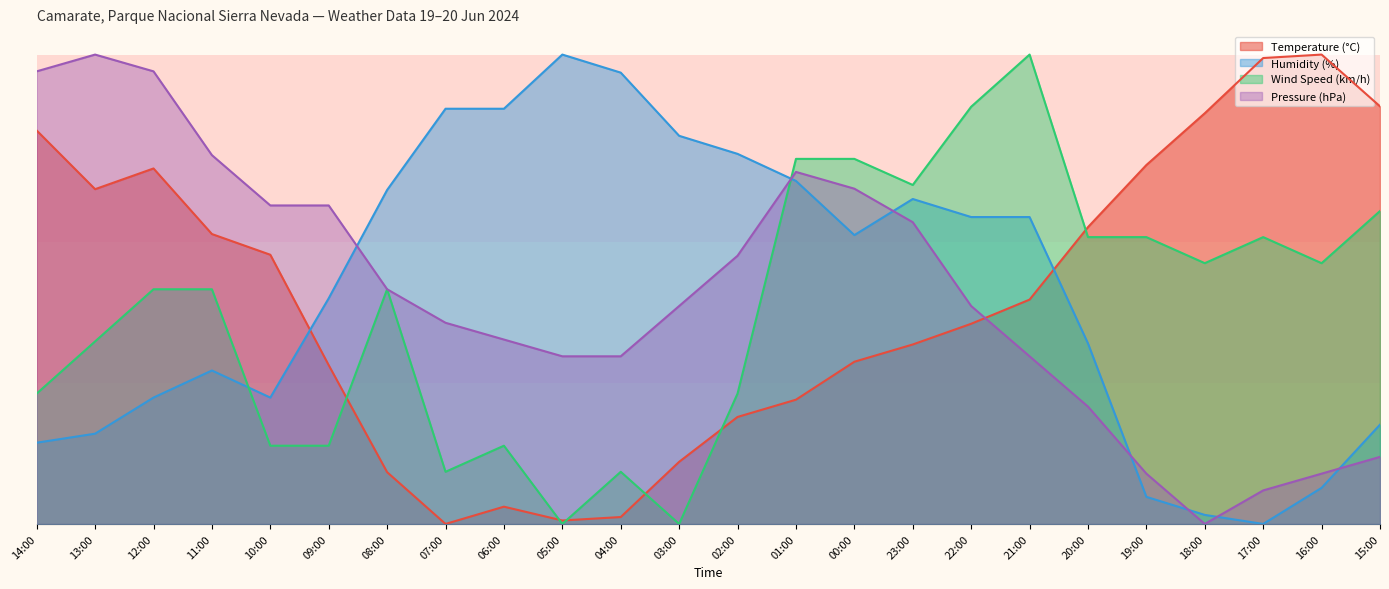

How many values in the Temperature (°C) series exceed 0?

23